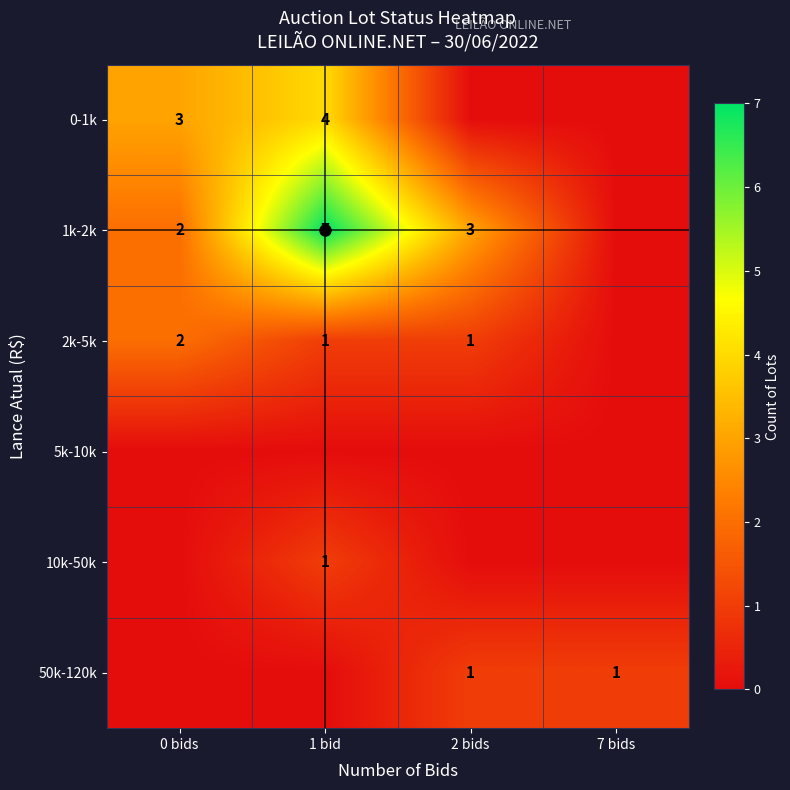

Is it true that 0-1k equals 4 at 0 bids?

False